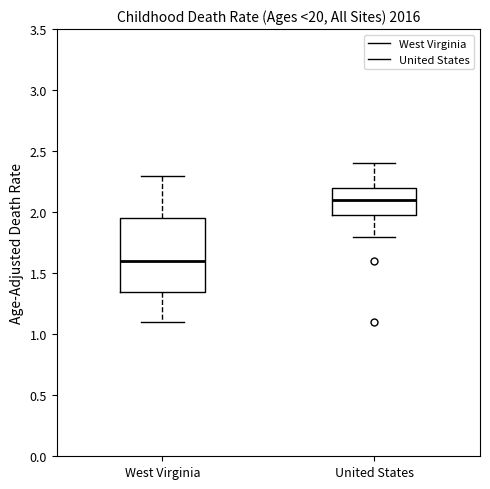

Which box has the highest median line?

United States